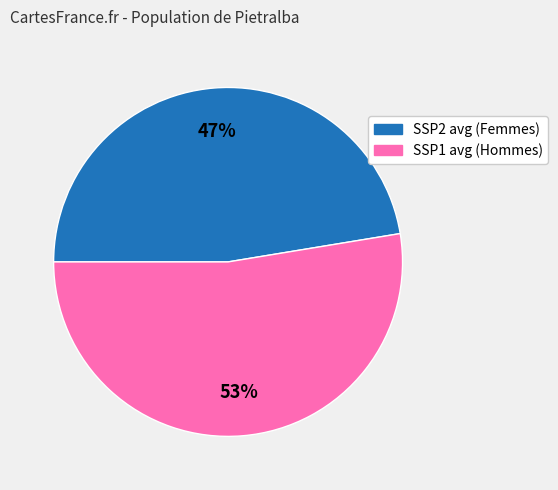

Is there any slice that represents more than half of the pie?

Yes